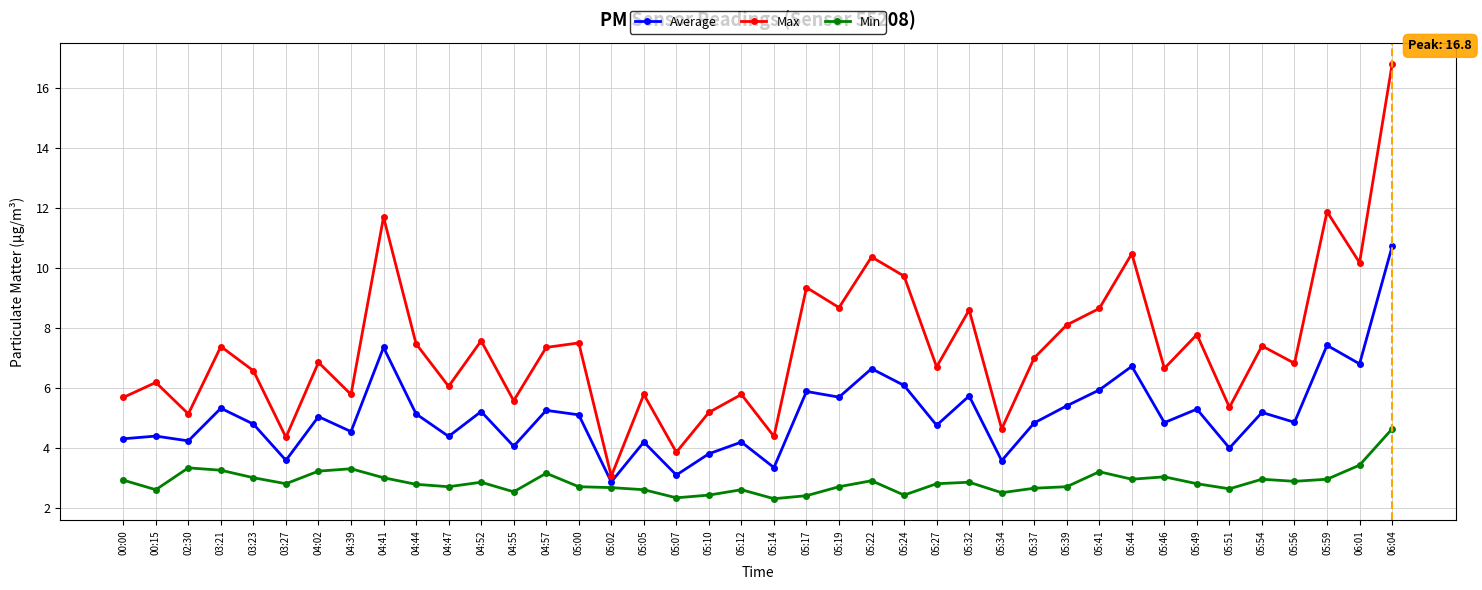

Which category has the highest value across all series?

06:04